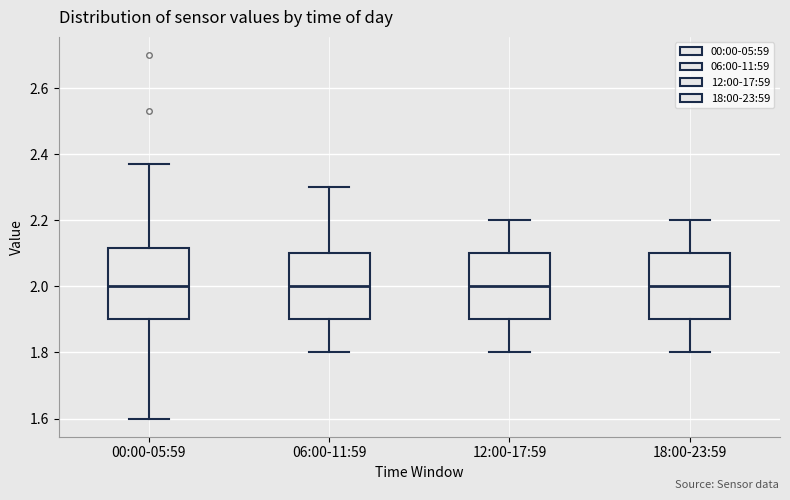

Reading left to right, transcribe this box plot: for each box, give where its median line is, the range the box spans, and where its two whiskers end, as read against the y-axis. The values are not printed on the chart, so give them approximately, as read against the axis.

00:00-05:59: median 2.00, box 1.90 to 2.12, whiskers 1.60 to 2.38
06:00-11:59: median 2.00, box 1.90 to 2.10, whiskers 1.80 to 2.30
12:00-17:59: median 2.00, box 1.90 to 2.10, whiskers 1.80 to 2.20
18:00-23:59: median 2.00, box 1.90 to 2.10, whiskers 1.80 to 2.20